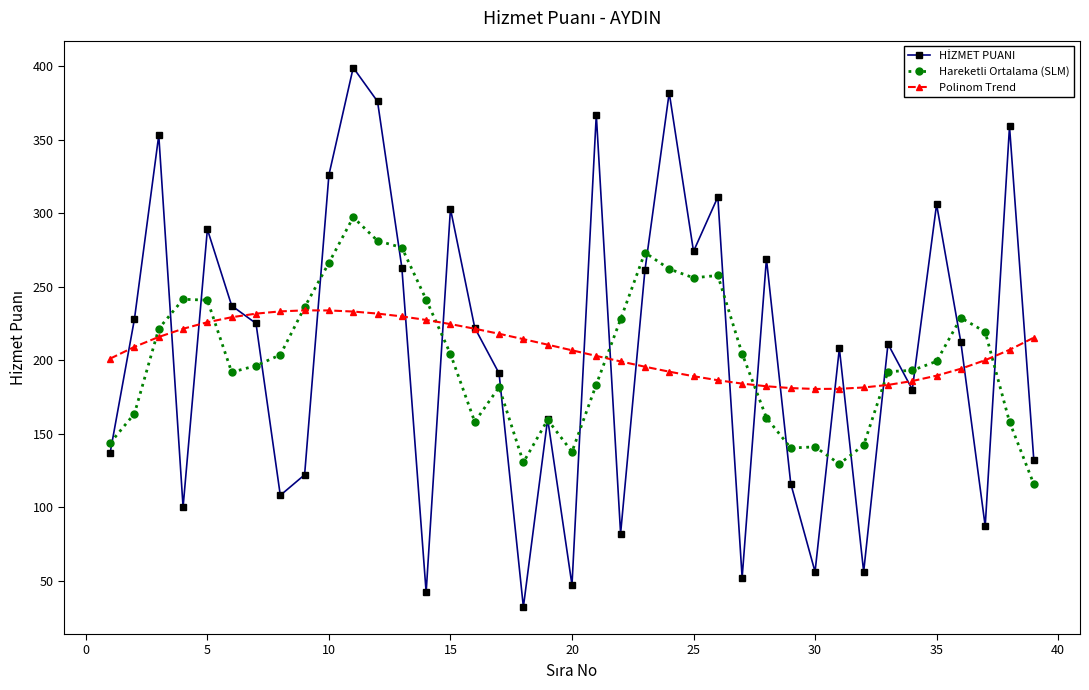

What is the lowest value of the Polinom Trend series?

180.4